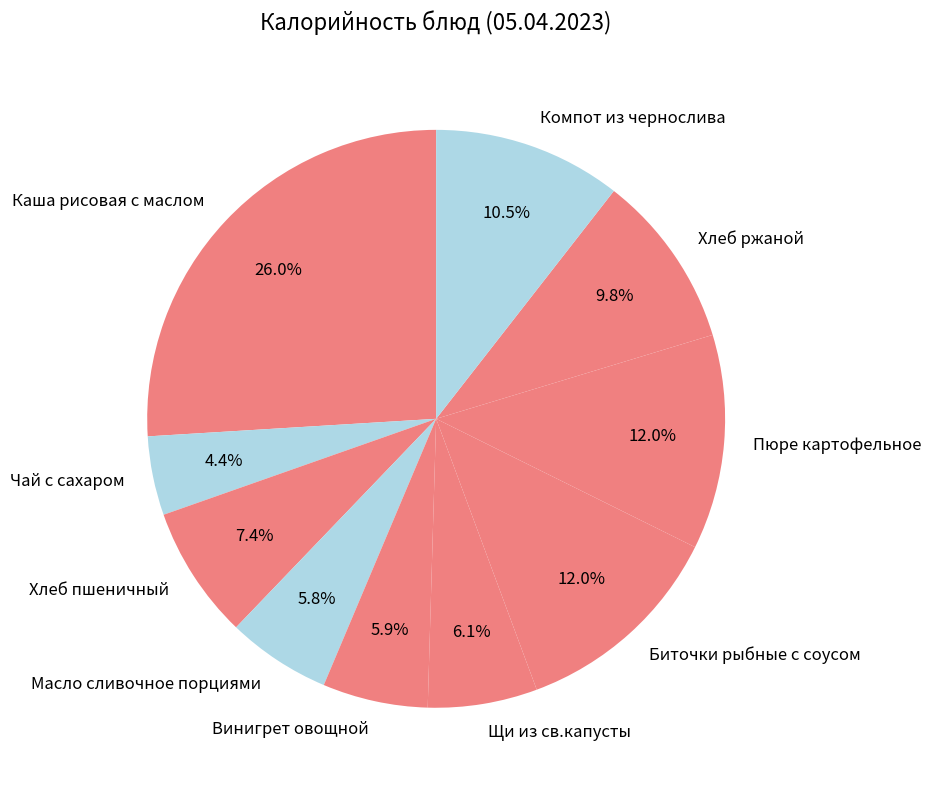

What is the ratio of the value at Биточки рыбные с соусом to the value at Чай с сахаром?

2.7